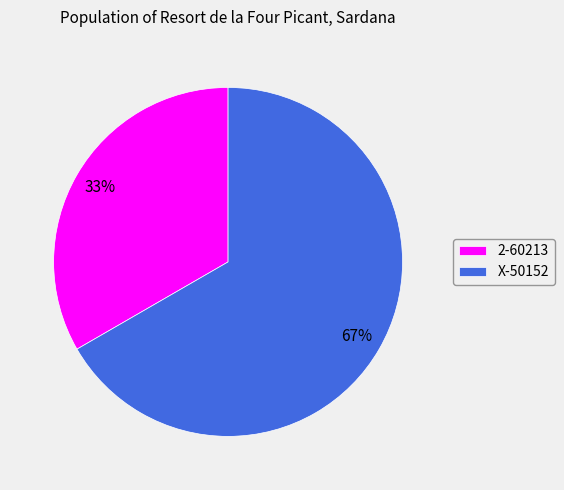

The 2-60213 slice represents 33% of the pie. True or false?

True